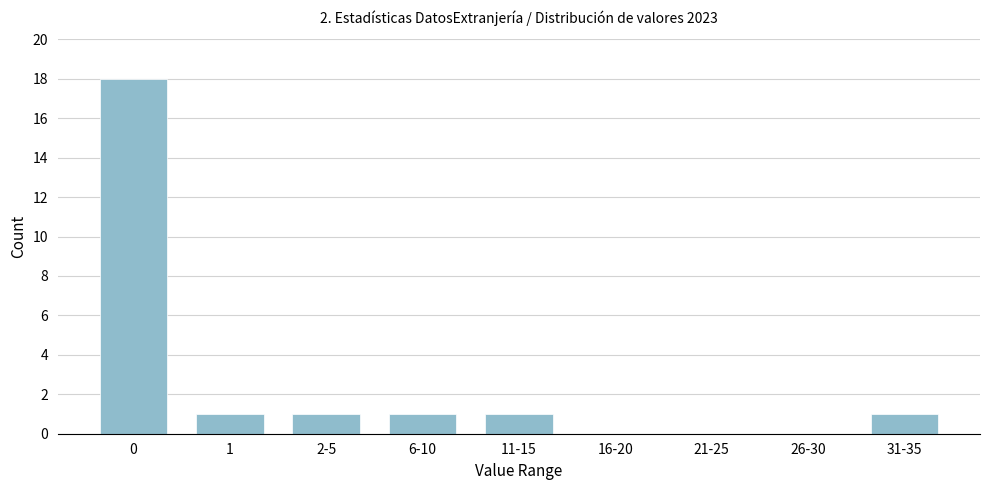

Reading left to right, list all the values displayed in this chart.

0=18	1=1	2-5=1	6-10=1	11-15=1	16-20=0	21-25=0	26-30=0	31-35=1